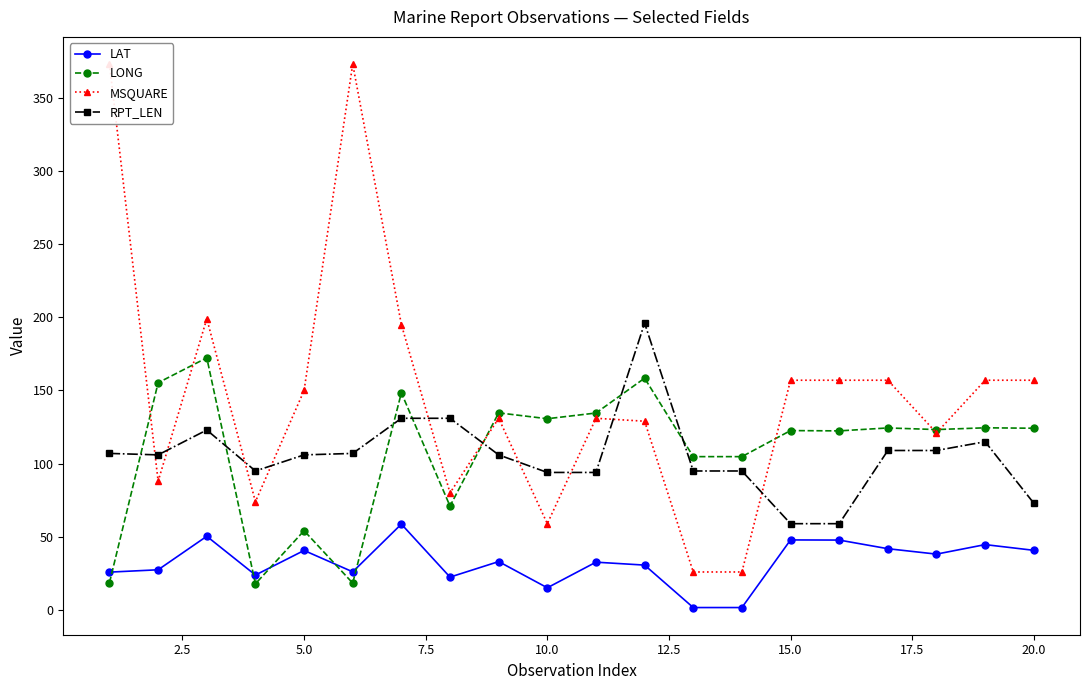

True or false: LONG has more than 1 points higher than both neighbors.

True